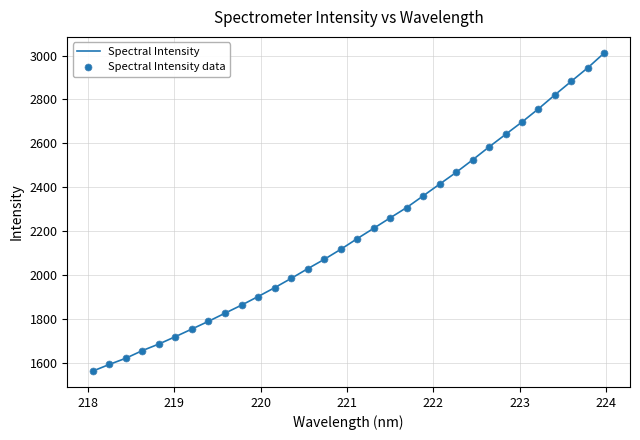

Count the number of data series in this chart.

2